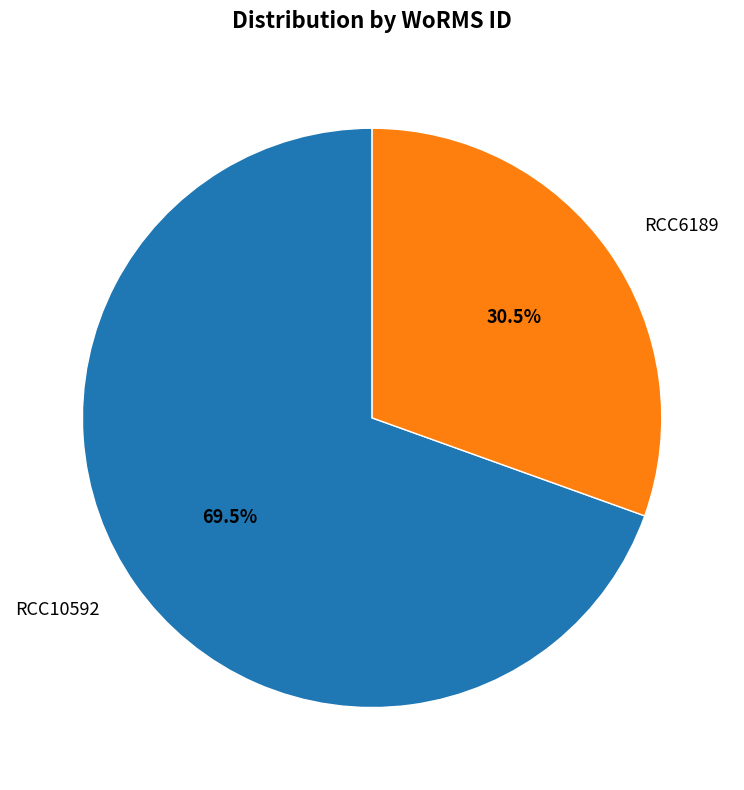

What is the ratio of the value at RCC6189 to the value at RCC10592?

0.4